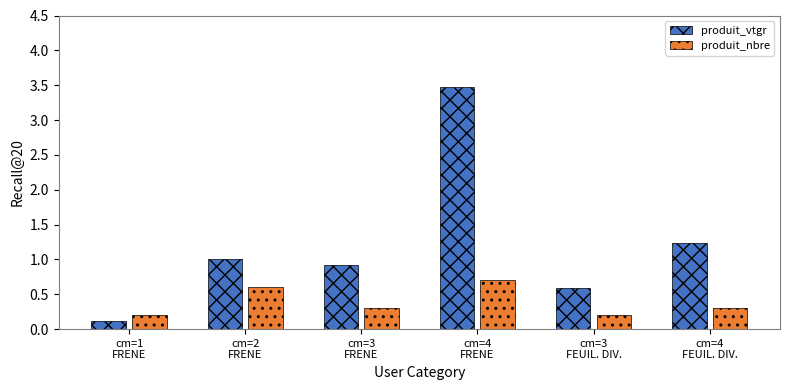

What is the total value across all series at cm=3
FRENE?

1.2